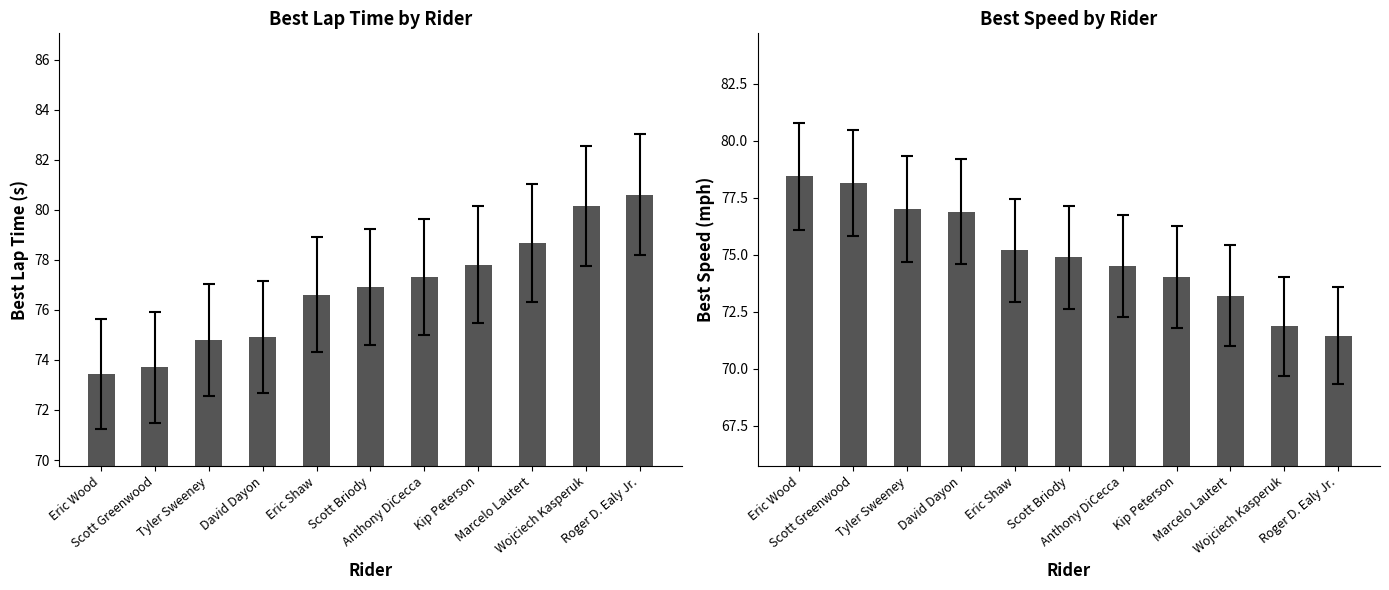

At which label does Best Speed first exceed 74?

Eric Wood